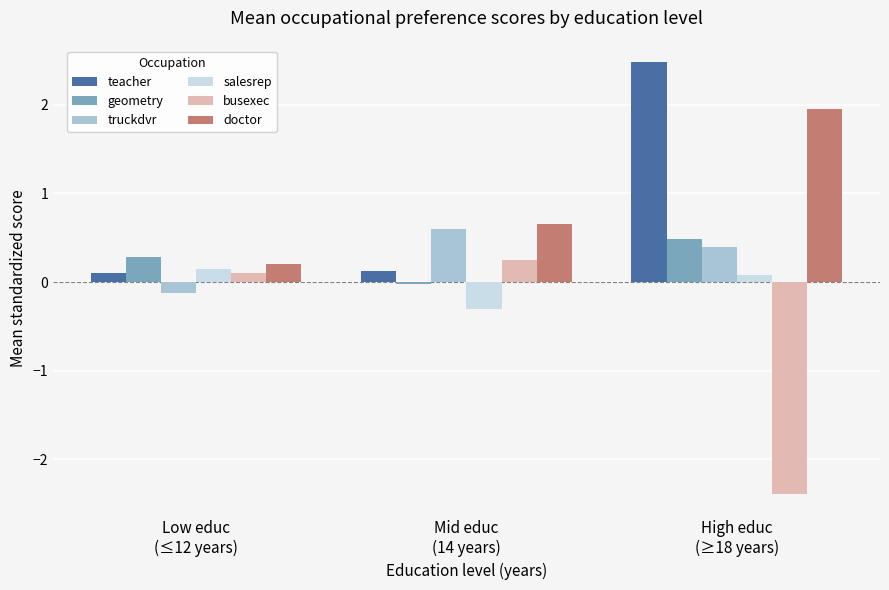

At High educ
(≥18 years), list the series in order from smallest to largest.

busexec, salesrep, truckdvr, geometry, doctor, teacher